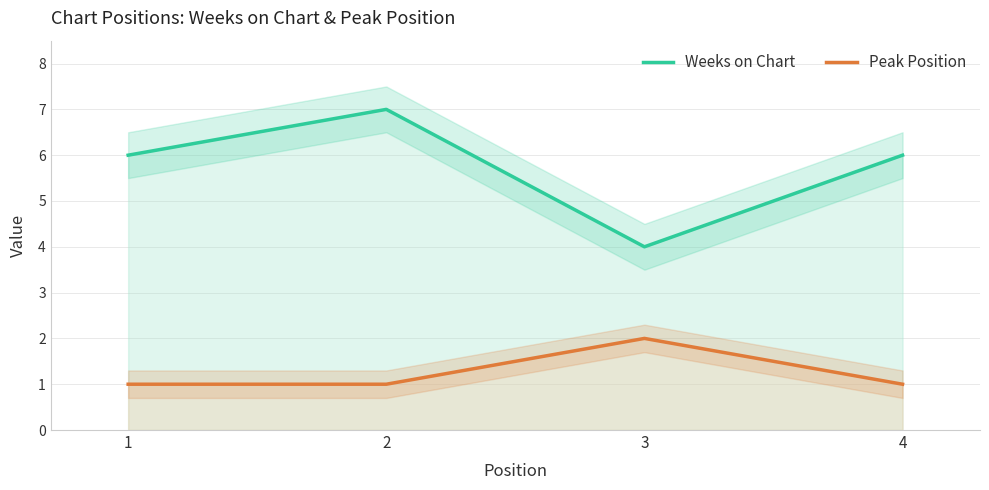

What is the sum of all Weeks on Chart values?

23